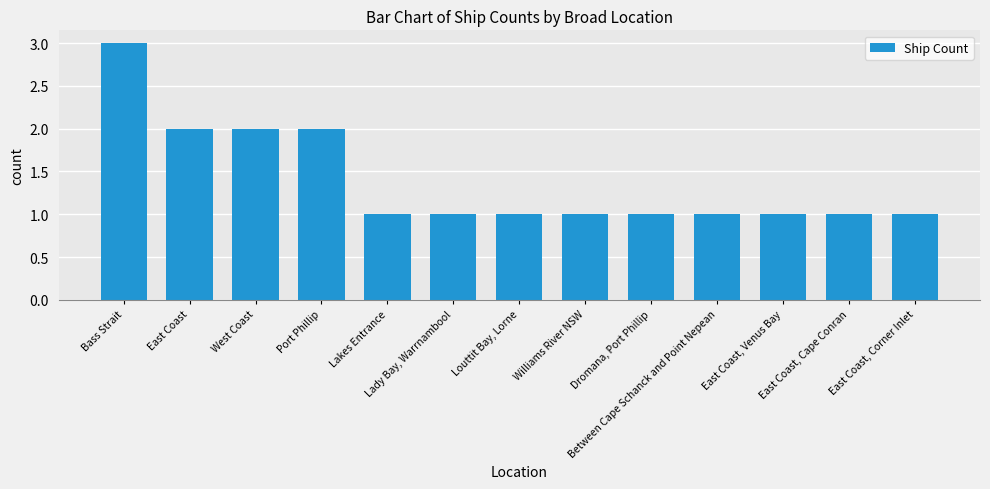

What is the ratio of the value at Lakes Entrance to the value at East Coast, Corner Inlet?

1.0